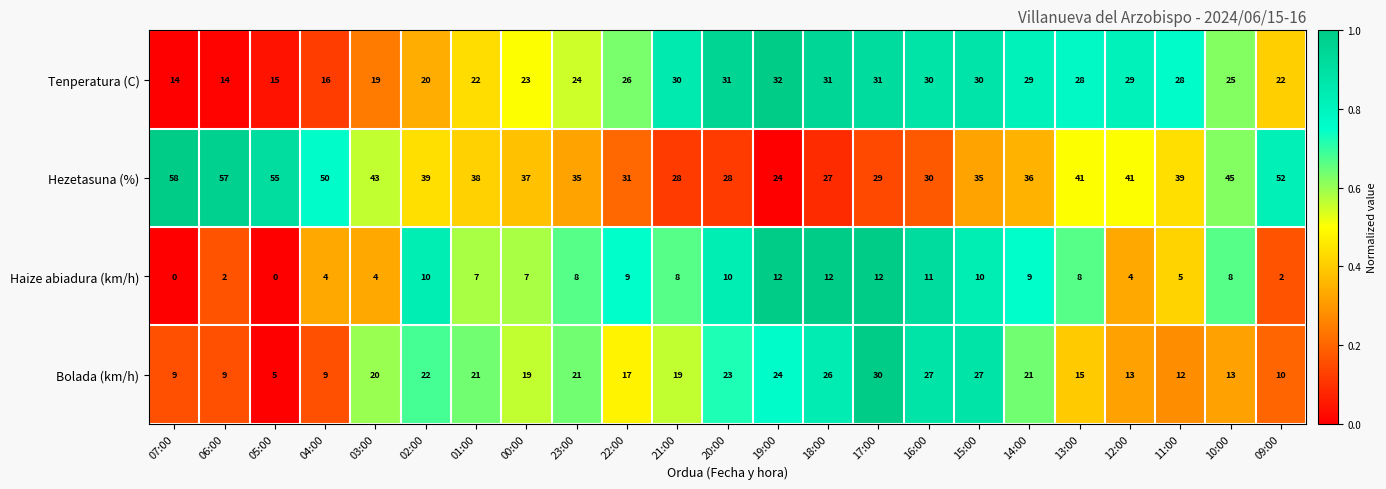

Rank the series by their maximum value, from lowest to highest.

Haize abiadura (km/h), Bolada (km/h), Tenperatura (C), Hezetasuna (%)